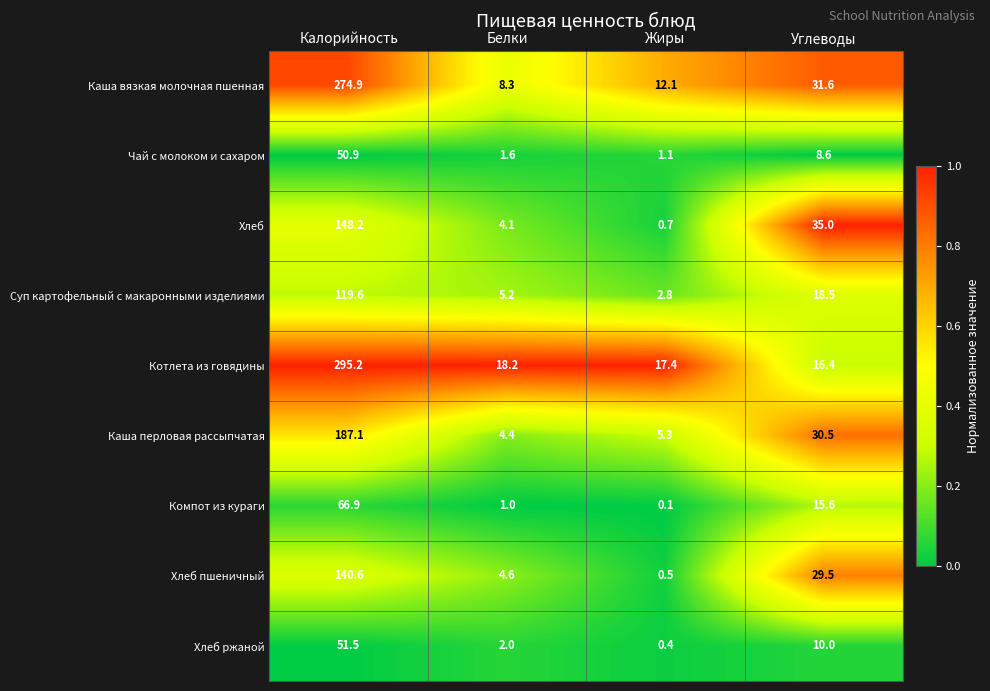

What is the difference between the second highest and minimum values in the Хлеб ржаной series?

9.6